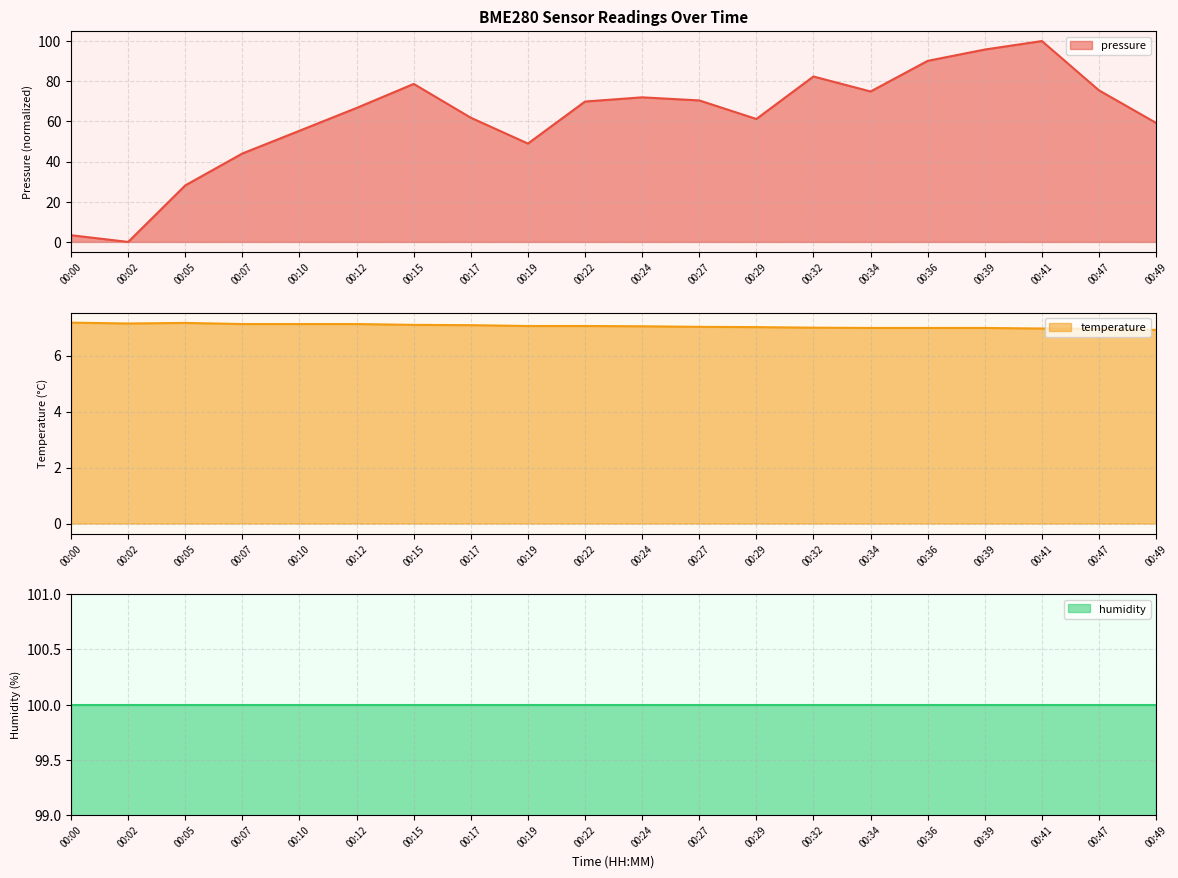

What is the value of the pressure point at the 16th from the left?

90.1